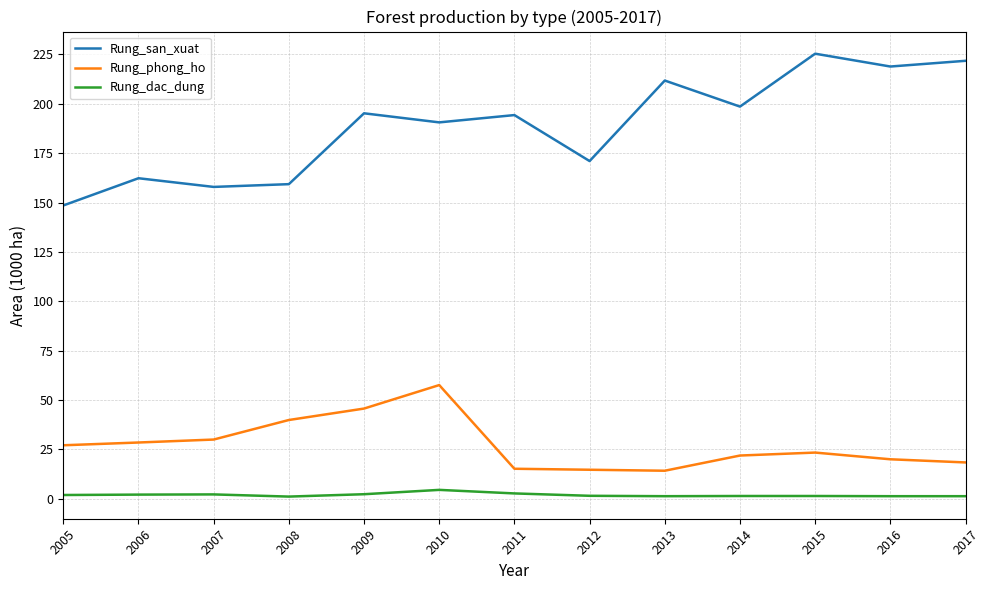

True or false: Rung_san_xuat has more than 2 points higher than both neighbors.

True